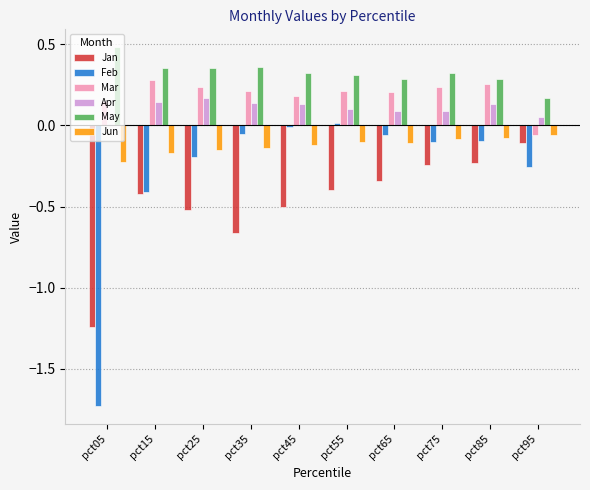

What are all the series names shown in the legend?

Jan, Feb, Mar, Apr, May, Jun